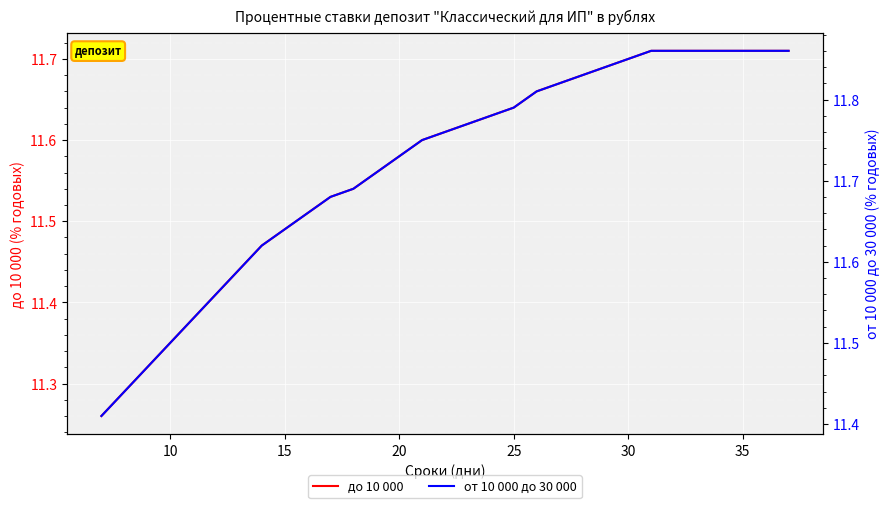

True or false: от 10 000 до 30 000 and до 10 000 cross at least once.

False